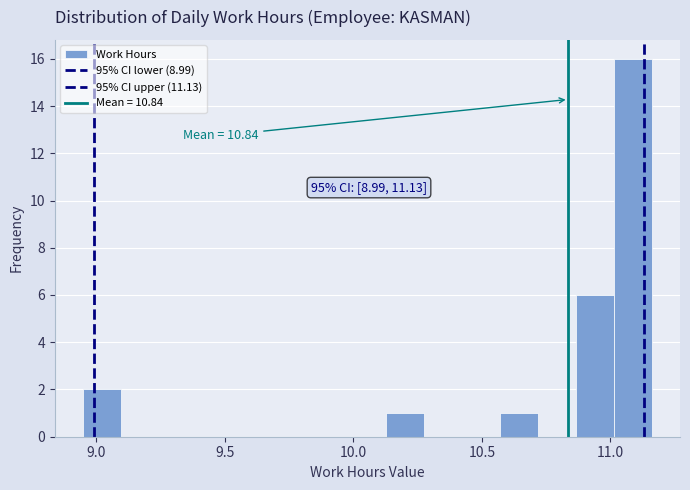

Read against the x-axis, roughly where is the centre of the tallest bar?

11.10